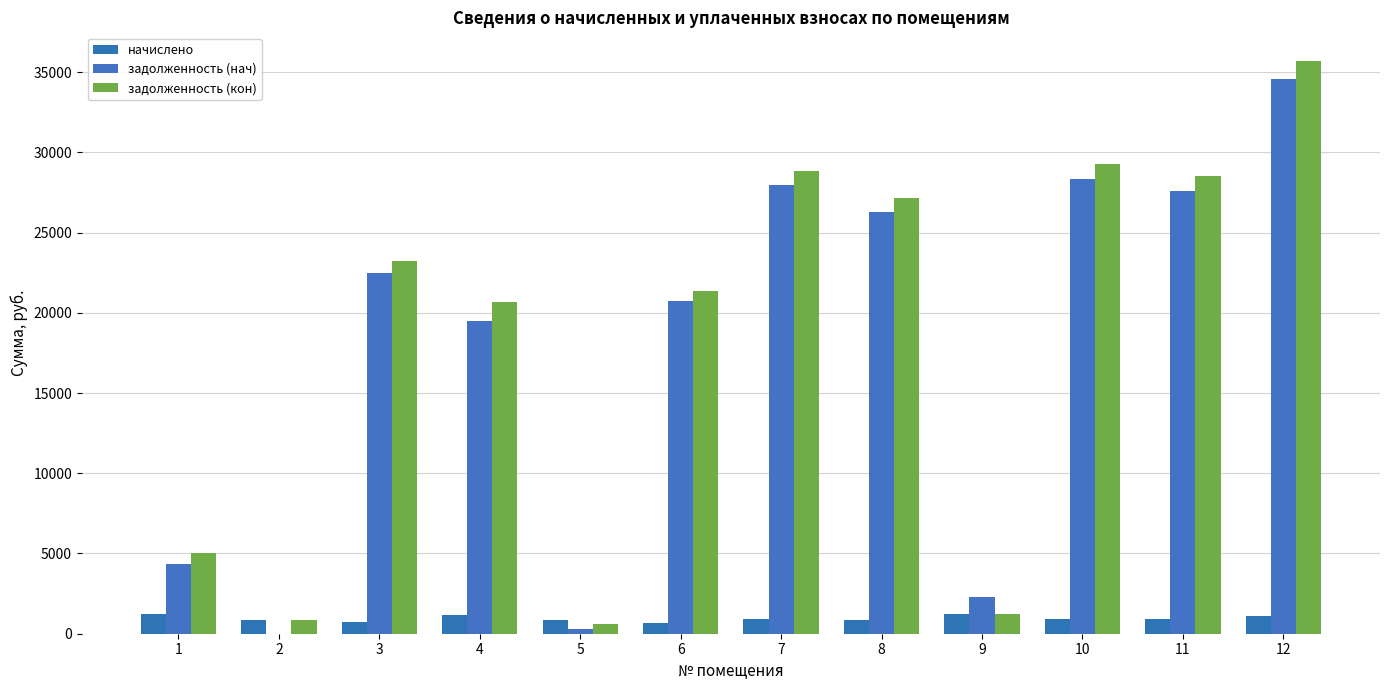

What is the difference between the highest and lowest values at 6?

20704.1